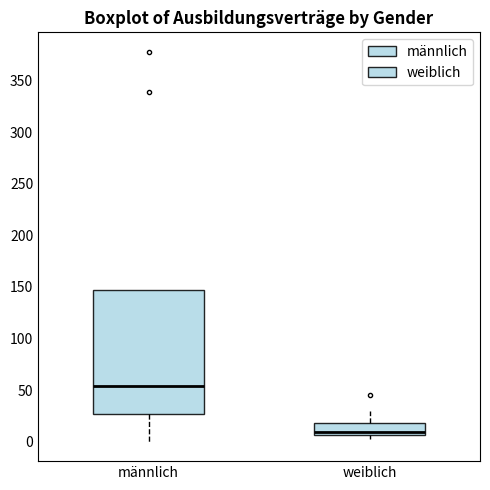

Which box has the highest median line?

männlich